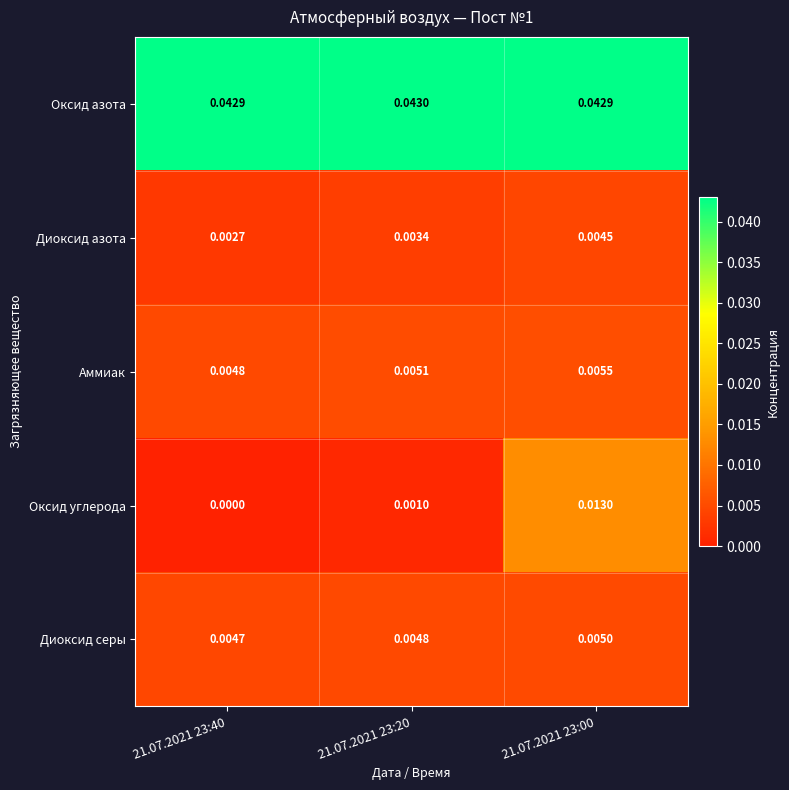

Which series changed the most between 21.07.2021 23:20 and 21.07.2021 23:00?

Оксид углерода